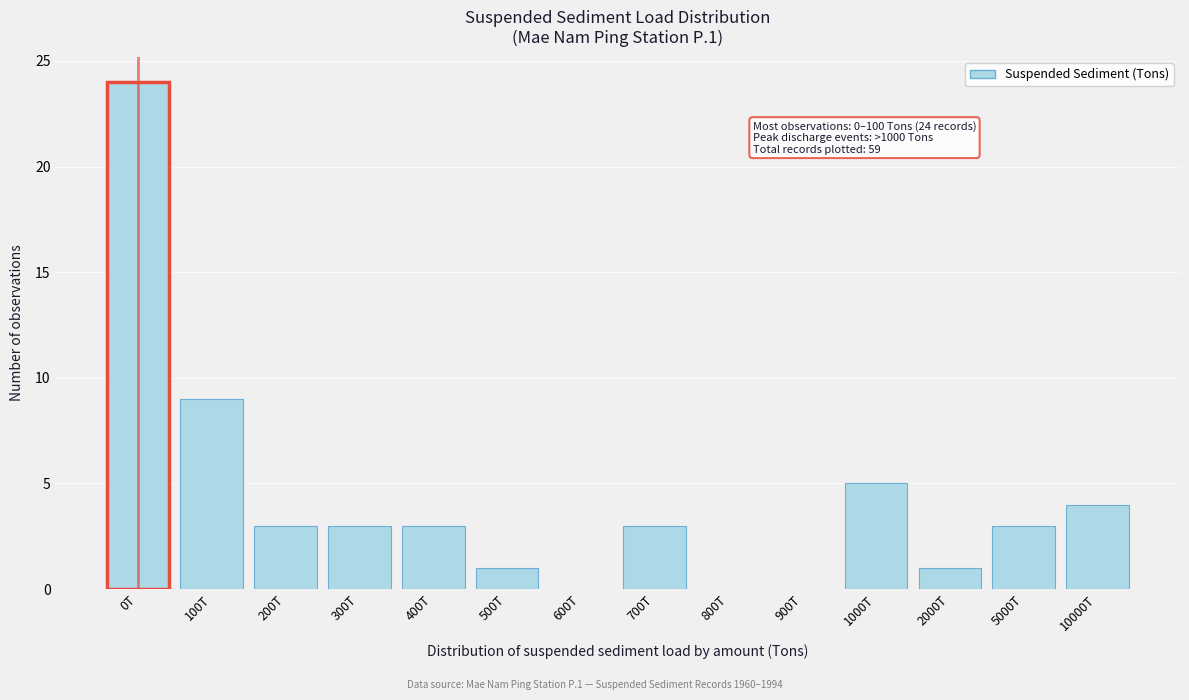

Reading left to right, what are all the values shown in this chart?

0T=24	100T=9	200T=3	300T=3	400T=3	500T=1	600T=0	700T=3	800T=0	900T=0	1000T=5	2000T=1	5000T=3	10000T=4